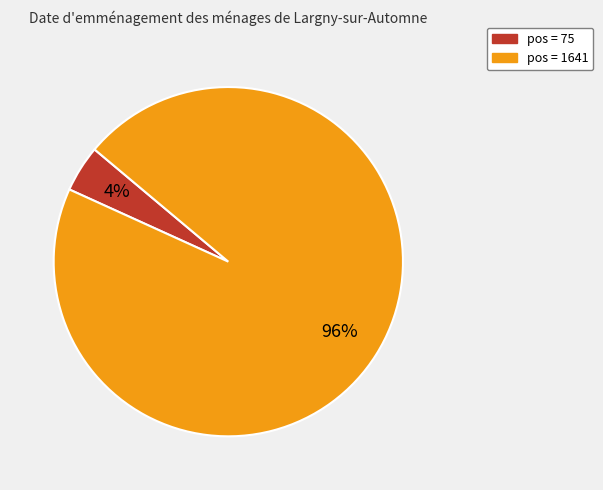

Is there any slice that represents more than half of the pie?

Yes